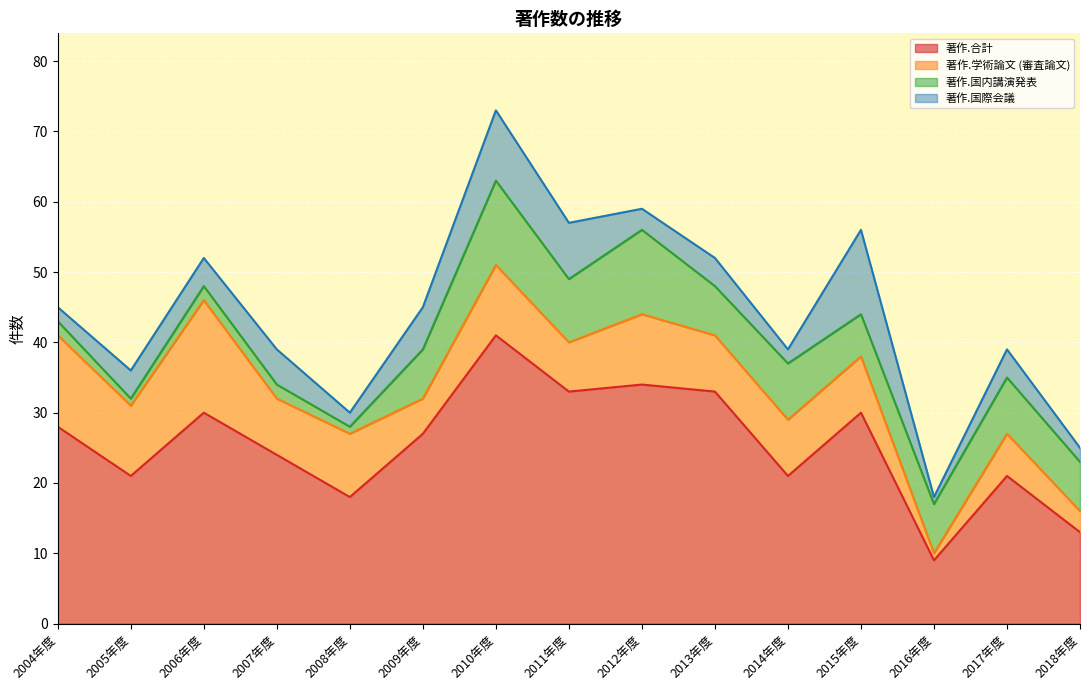

Which series changed the most between 2006年度 and 2009年度?

著作.学術論文 (審査論文)